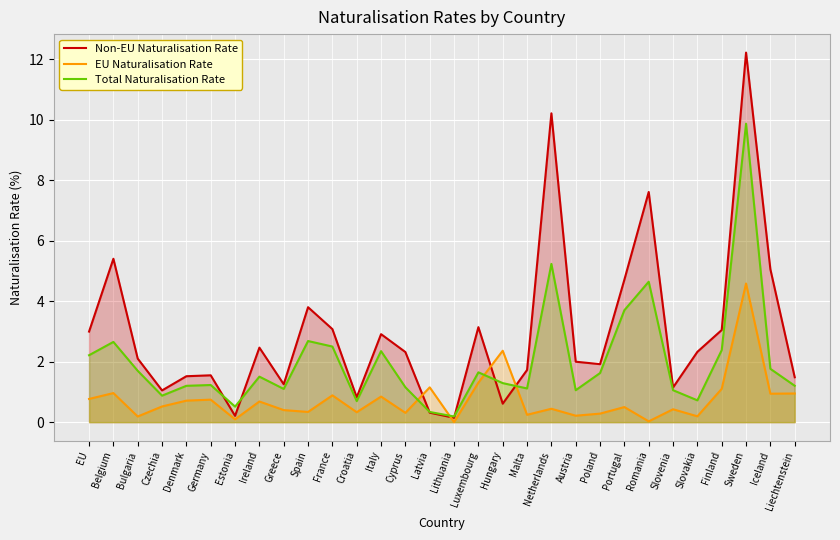

Where is the first local maximum for EU Naturalisation Rate?

Belgium